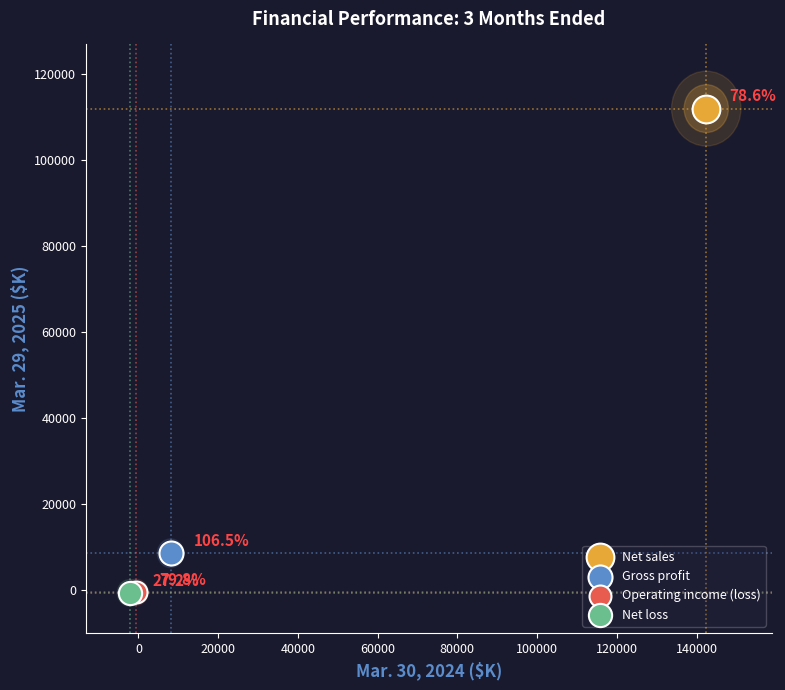

What are all the series names shown in the legend?

Net sales, Gross profit, Operating income (loss), Net loss